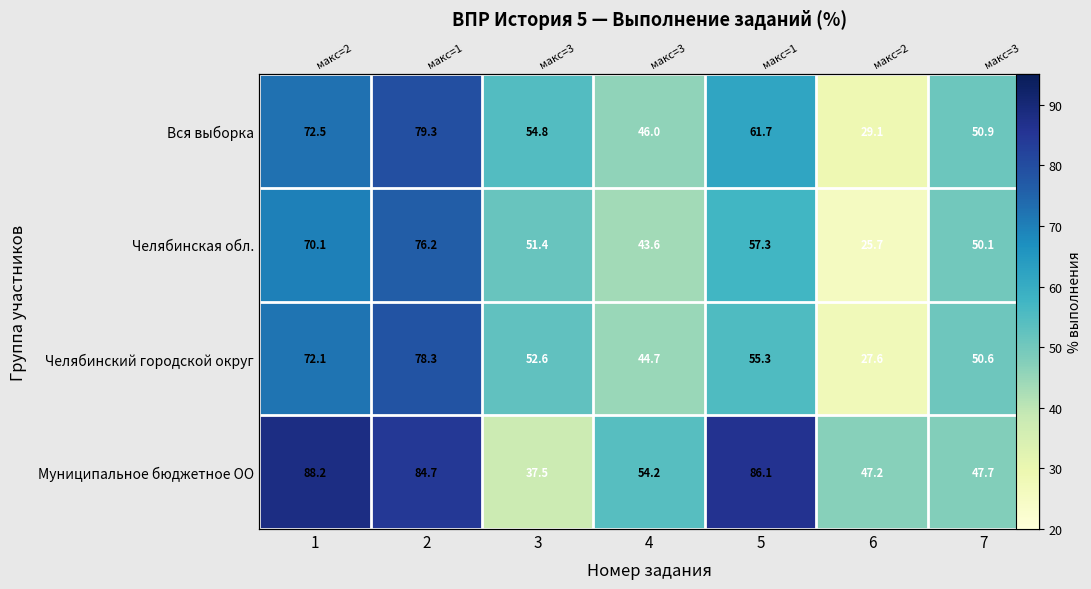

How many distinct data groups are displayed?

4